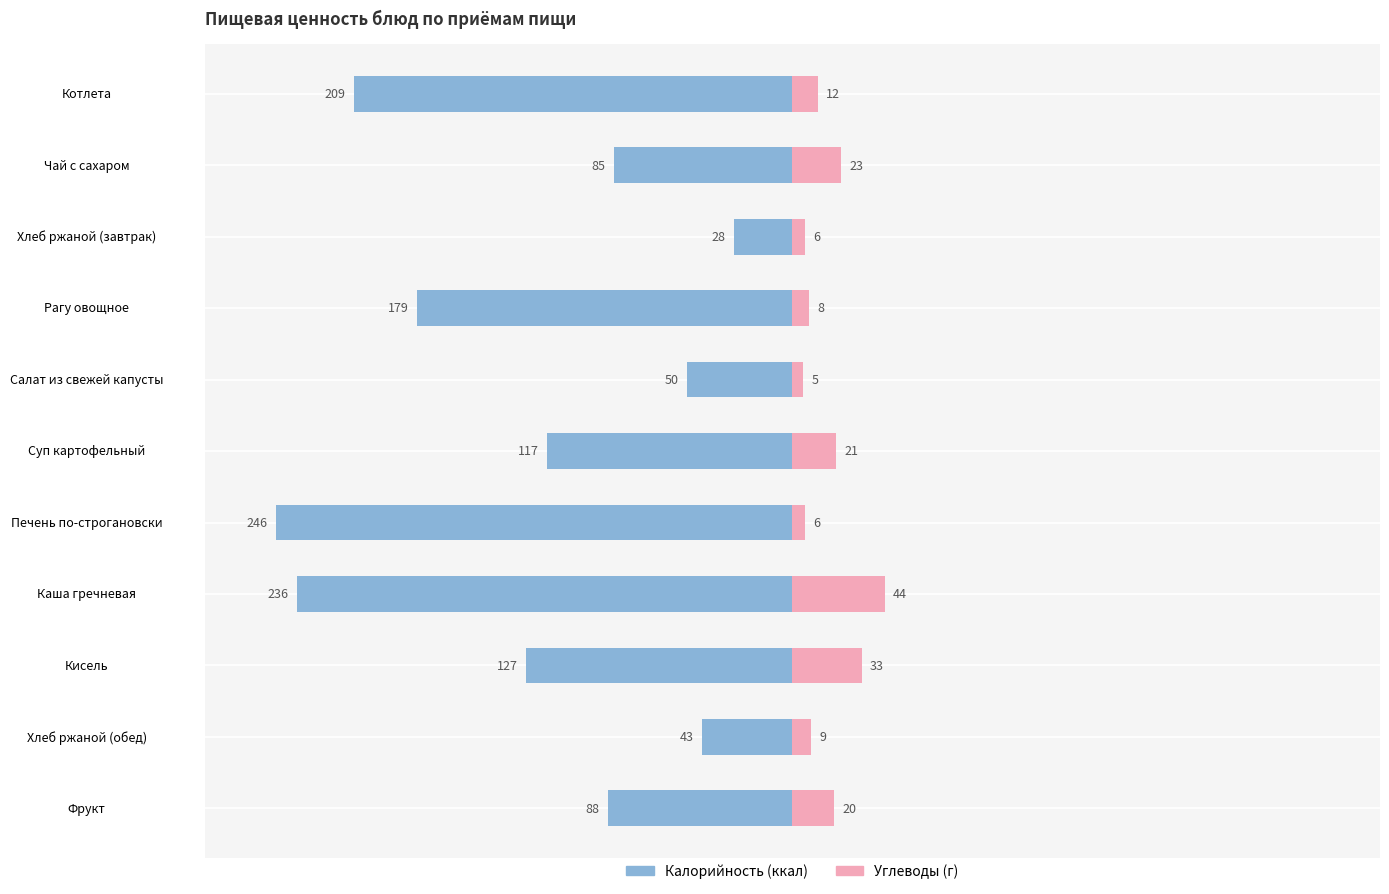

How many bars are there in total?

22